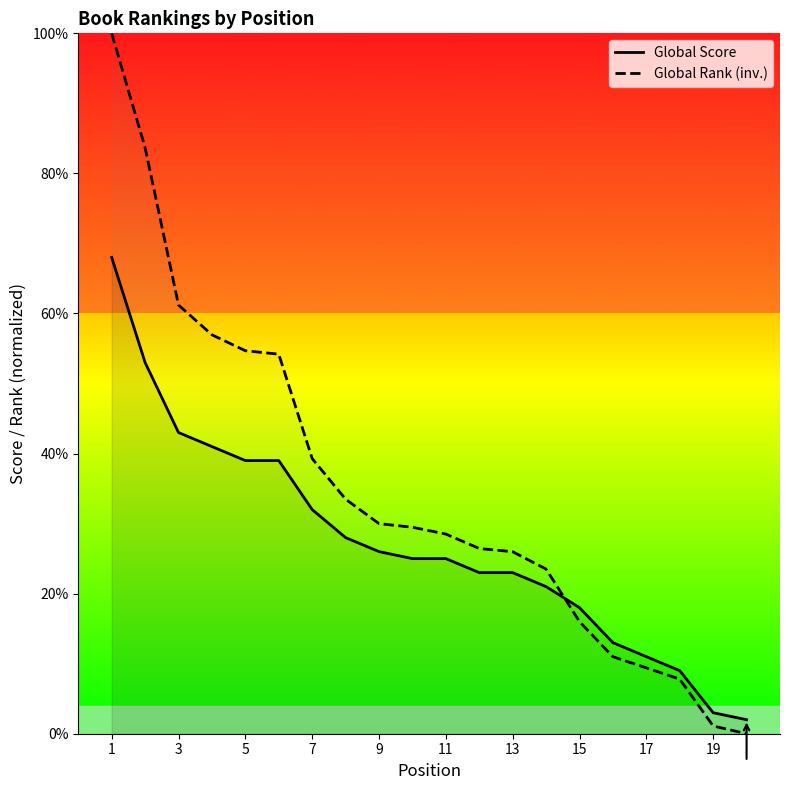

What is the minimum value for Global Score?

2.0